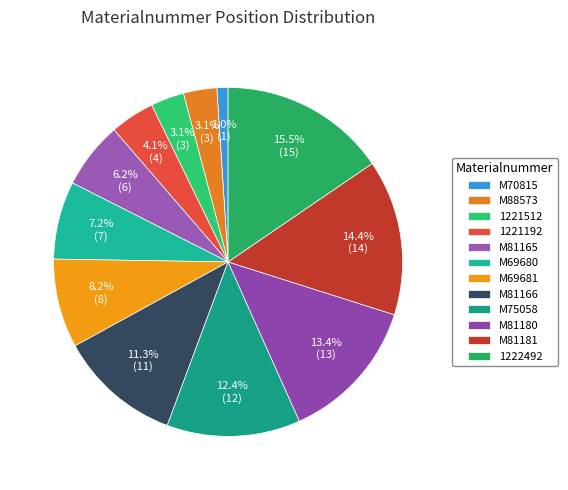

Is it true that M70815 is 11% of the pie?

False